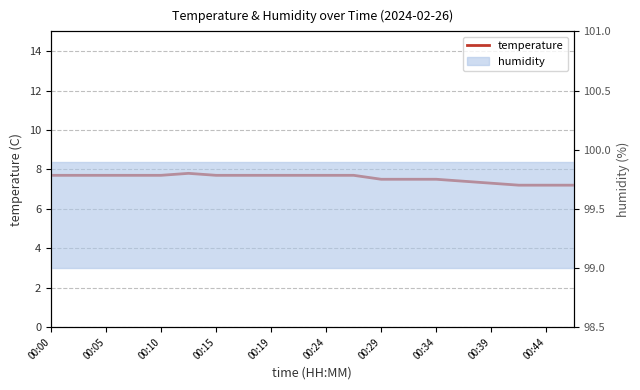

Where is the data nearest to the value 7?

17